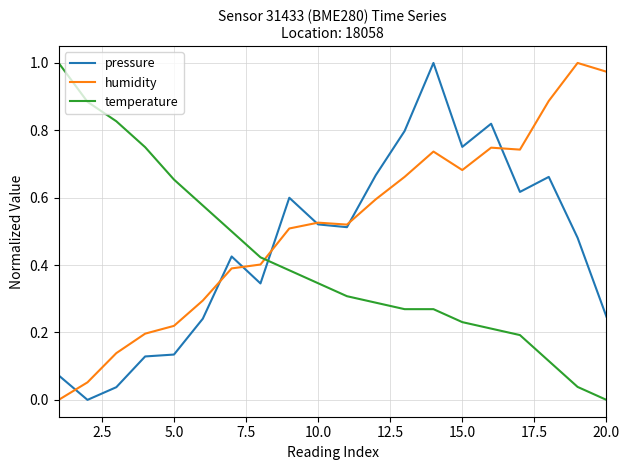

Rank the series by their average value, from lowest to highest.

temperature, pressure, humidity